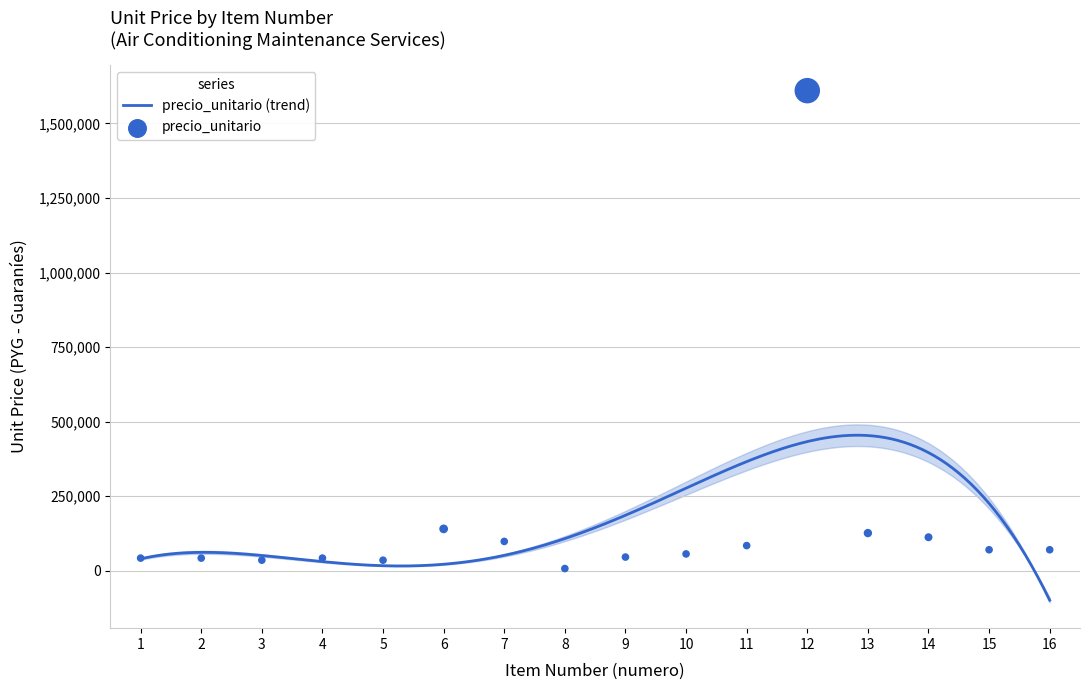

What is the ratio of the value at 2 to the value at 7?

0.4